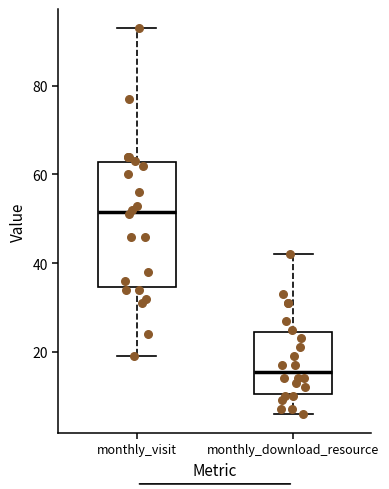

Which box has the highest median line?

monthly_visit